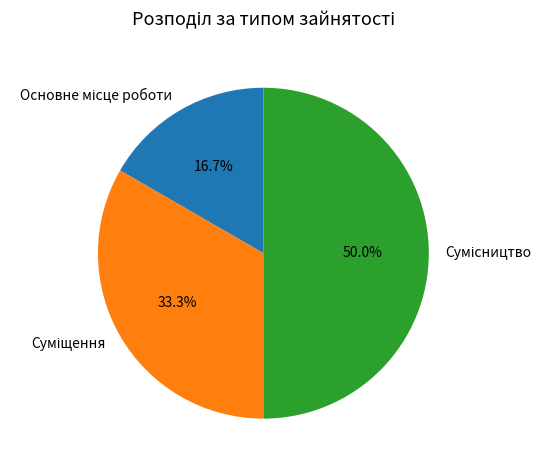

Count the number of slices in the pie.

3